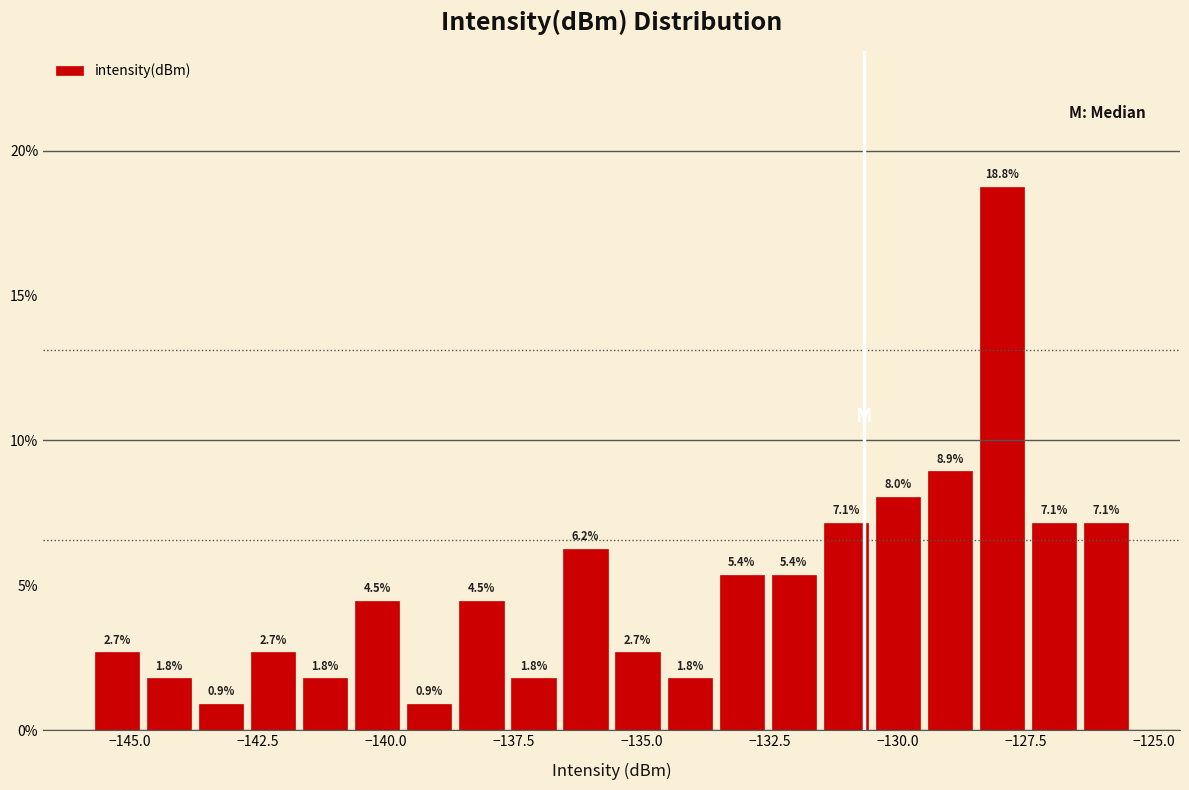

Read against the x-axis, roughly where is the centre of the tallest bar?

-128.0